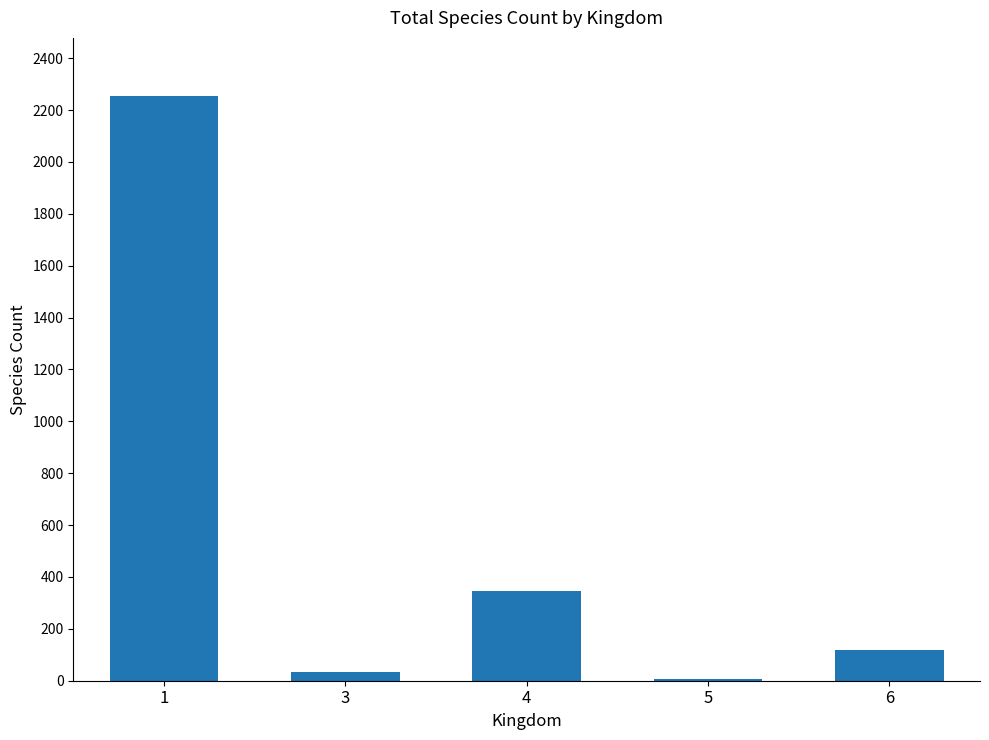

What is the minimum value shown in the chart?

8